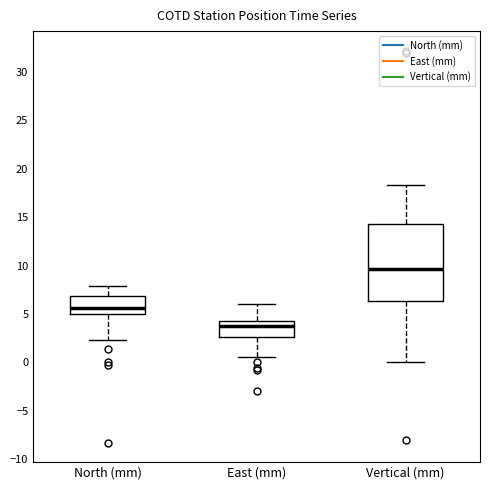

Where is the upper edge of the box for Vertical (mm) on the y-axis? The values are not printed on the chart, so give them approximately, as read against the axis.

14.5